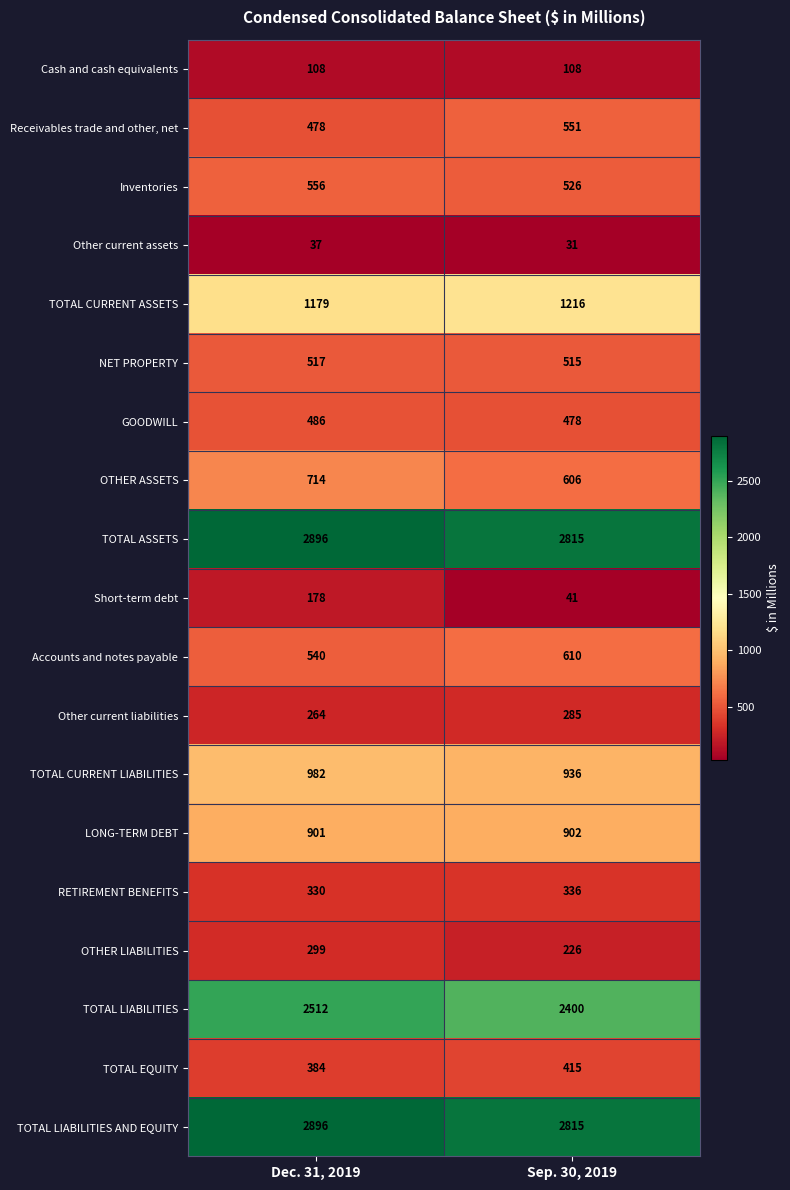

The value of Other current assets at Sep. 30, 2019 is 45. True or false?

False